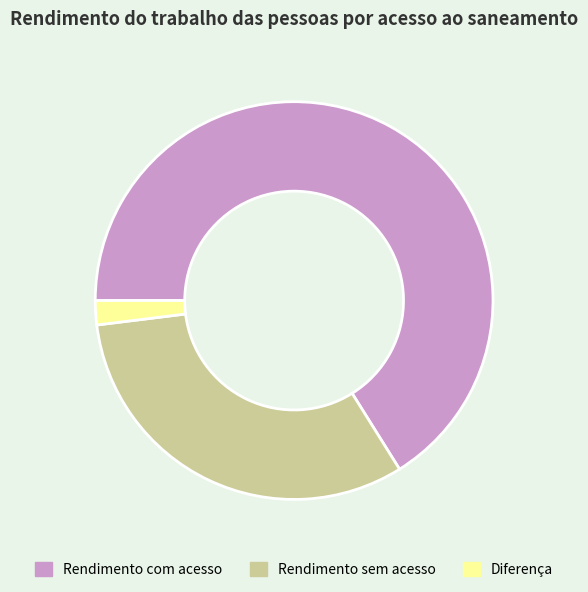

Rank the categories by value from lowest to highest.

Diferença, Rendimento sem acesso, Rendimento com acesso